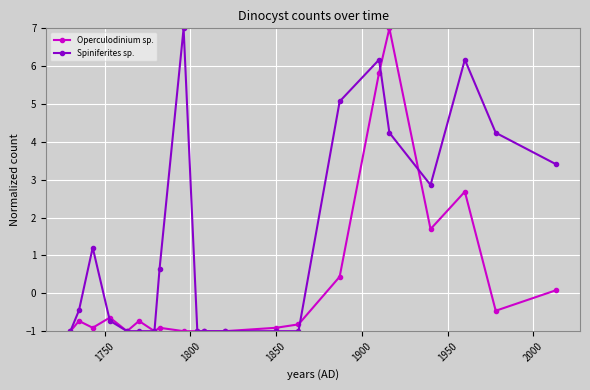

True or false: Operculodinium sp. has more than 0 interior local peaks.

True